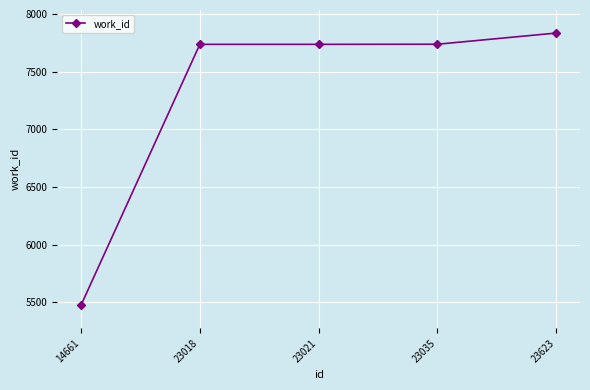

What is the difference between the values at 14661 and 23035?

2264